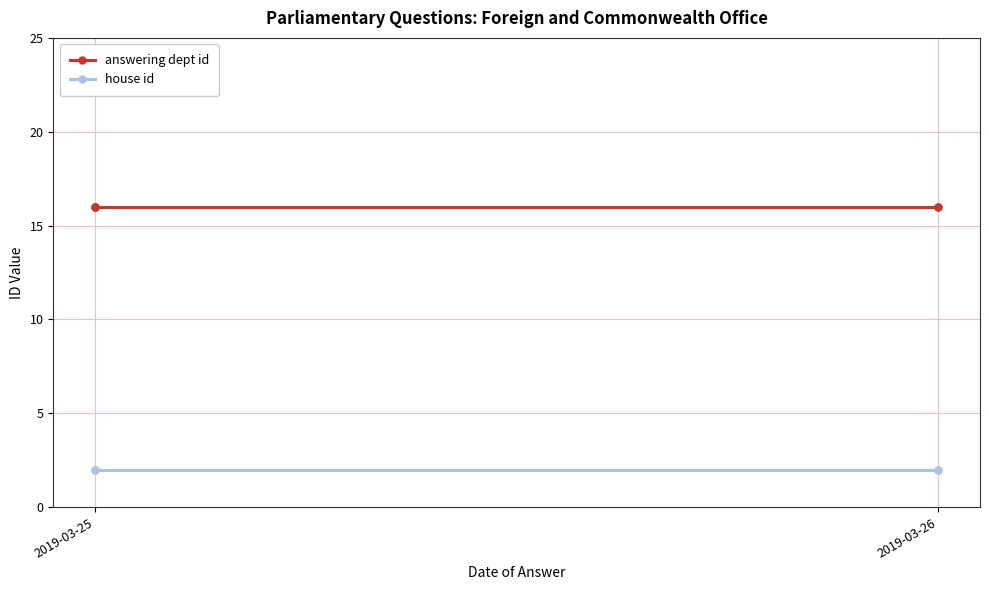

Is it true that house id equals 2 at 2019-03-26?

True